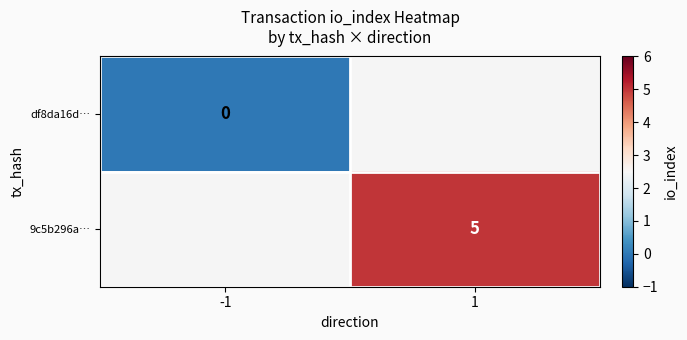

True or false: 9c5b296a… has a value of 5 at 1.

True